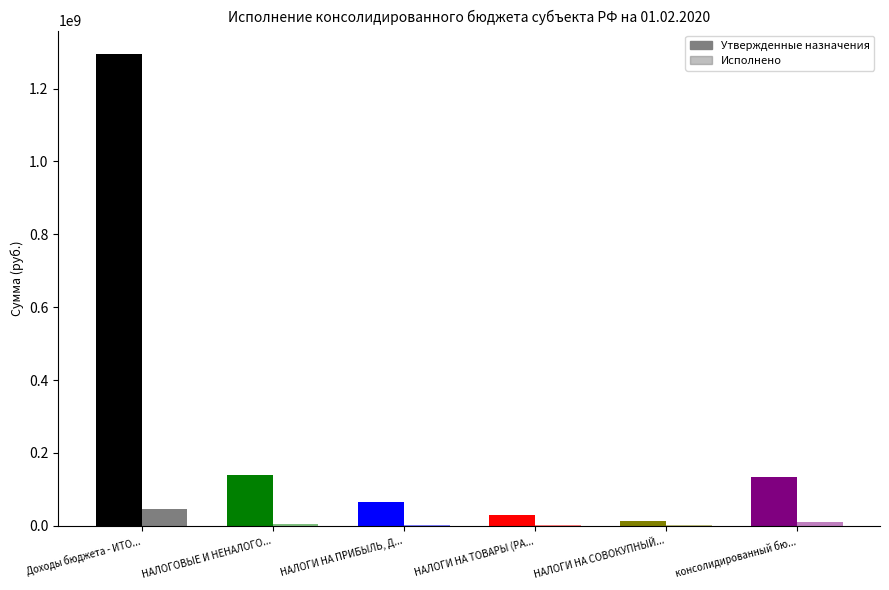

What position from the left is консолидированный бю...?

6